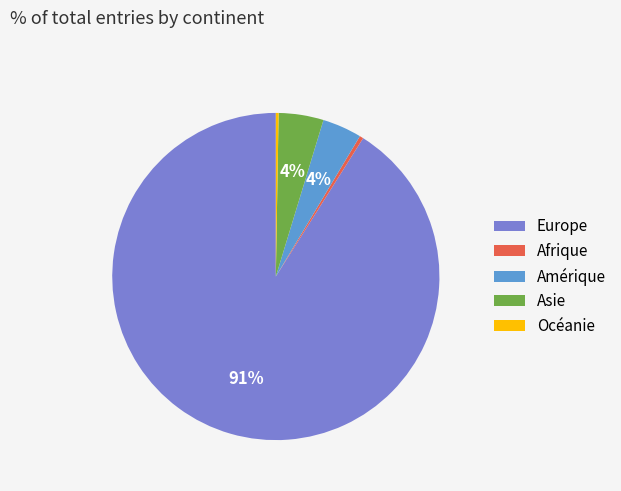

Is it true that Afrique is 0% of the pie?

True